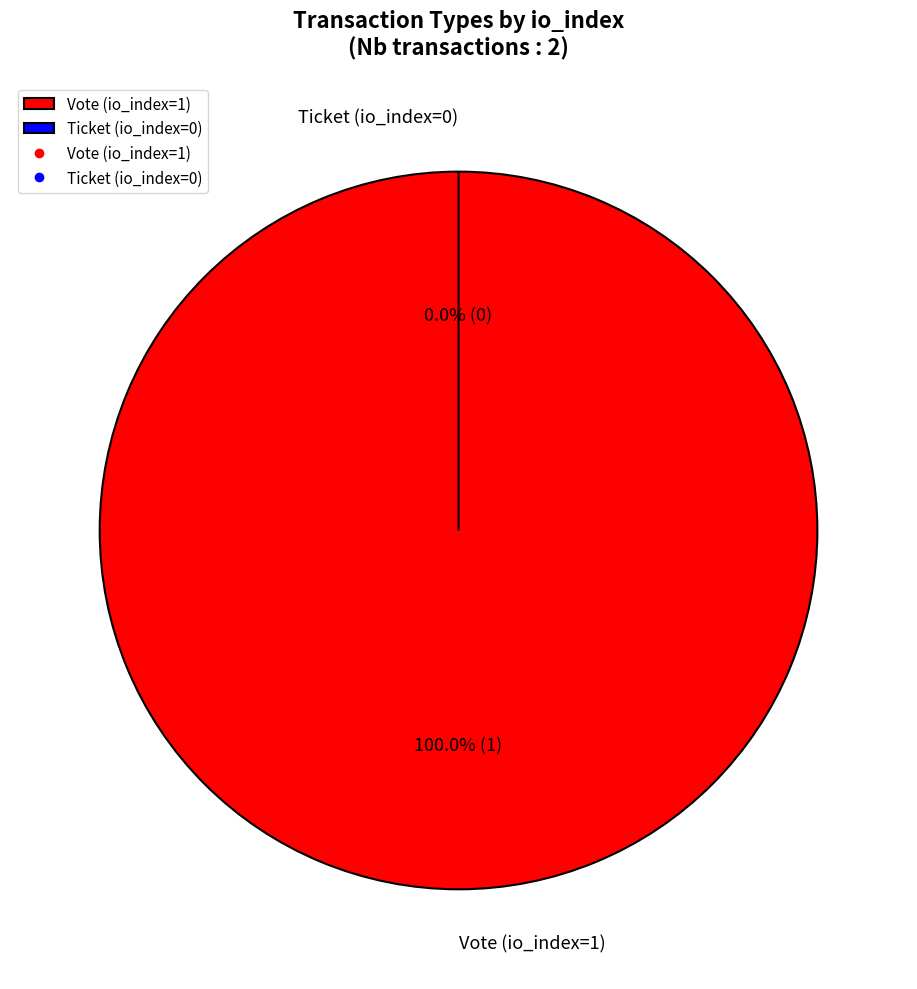

Which slice represents more than half of the pie?

Vote (io_index=1)